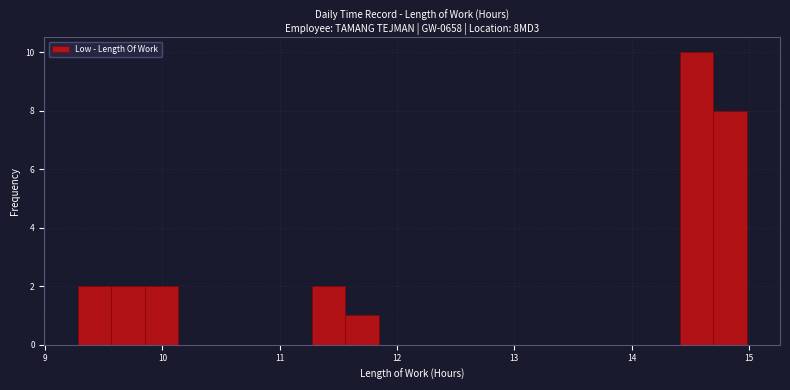

Around what value on the x-axis is the tallest bar? Give the approximate position of its centre, as read against the axis.

14.6